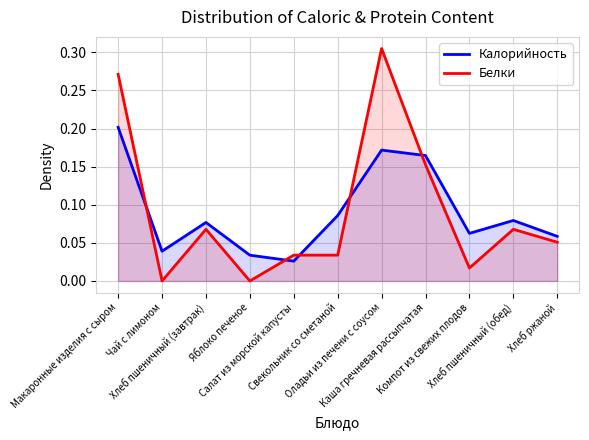

What is the difference between the second highest and minimum values in the Белки series?

0.3